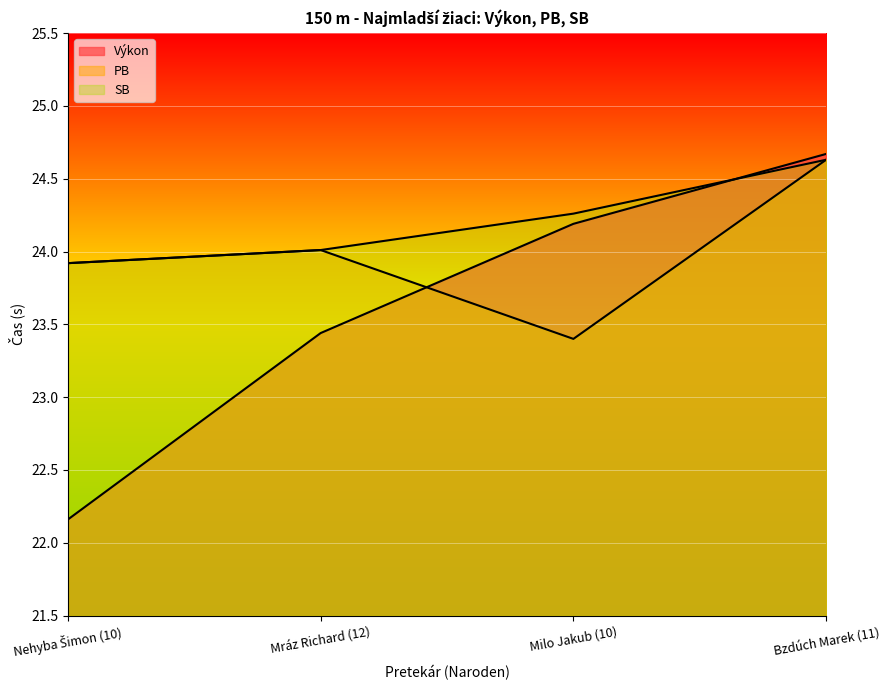

How many lines are shown in the chart?

3